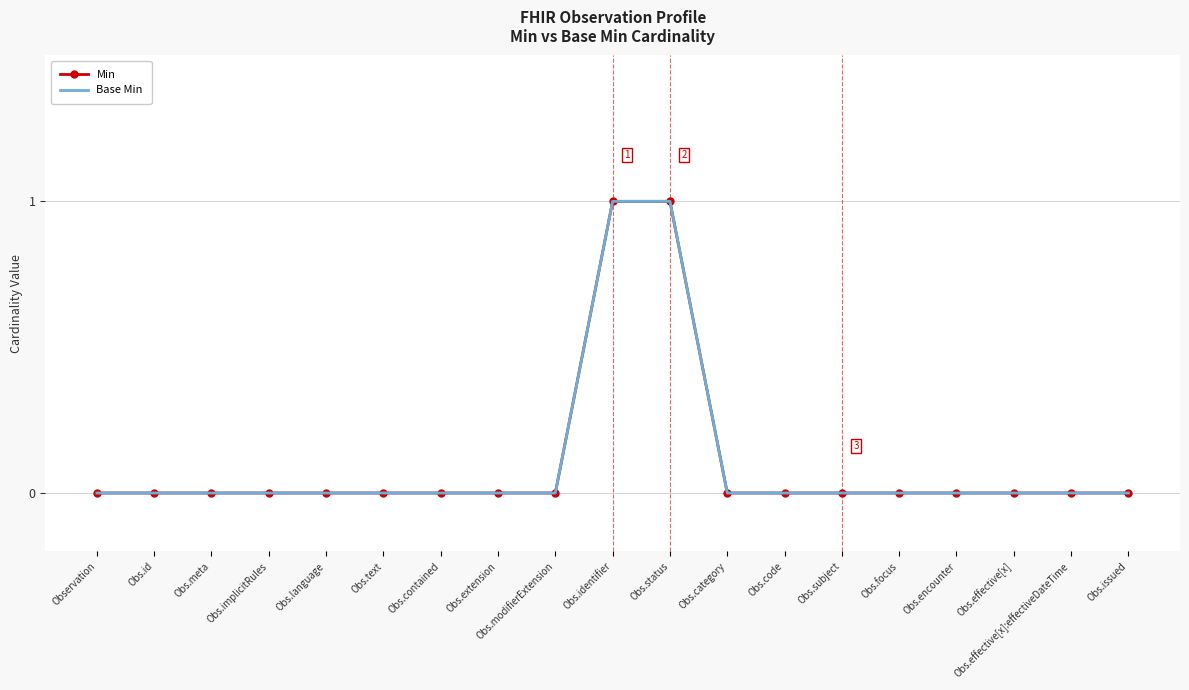

Is it true that Base Min equals 1 at Obs.identifier?

True